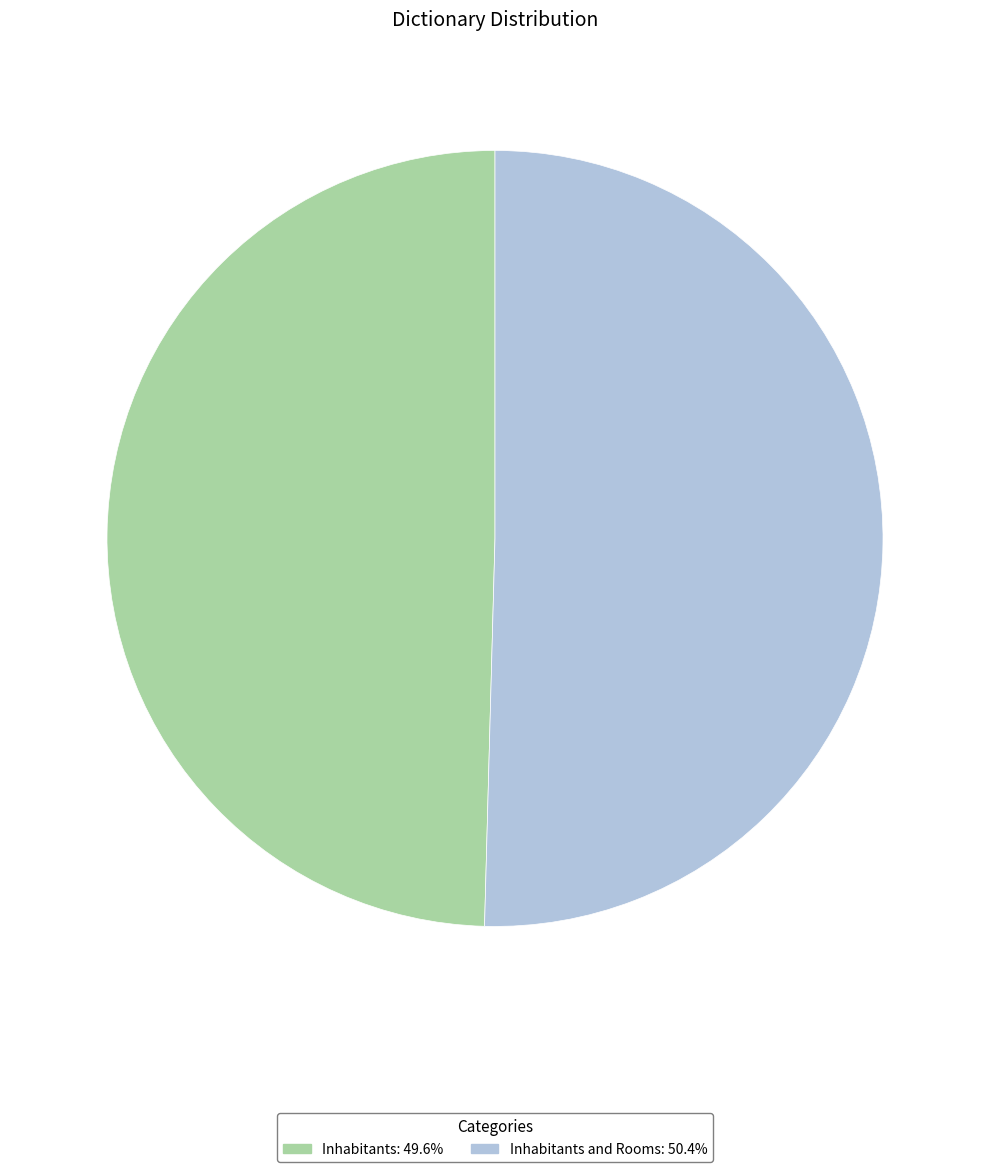

Combined, do Inhabitants: 49.6% and Inhabitants and Rooms: 50.4% account for over 50%?

Yes